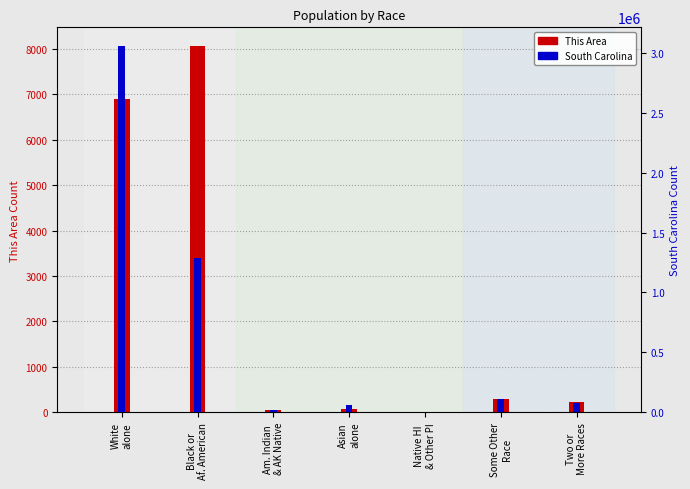

What are all the series names shown in the legend?

This Area, South Carolina